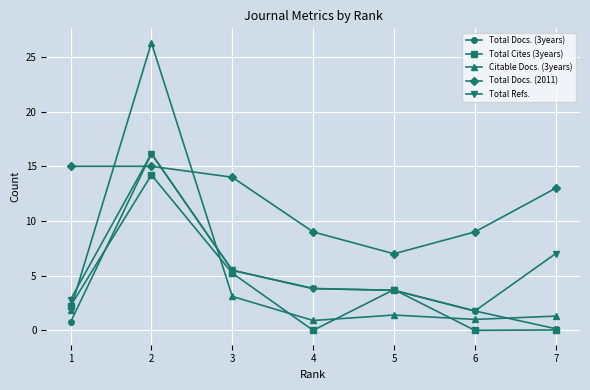

What is the spread (max minus min) of values at 4?

9.0